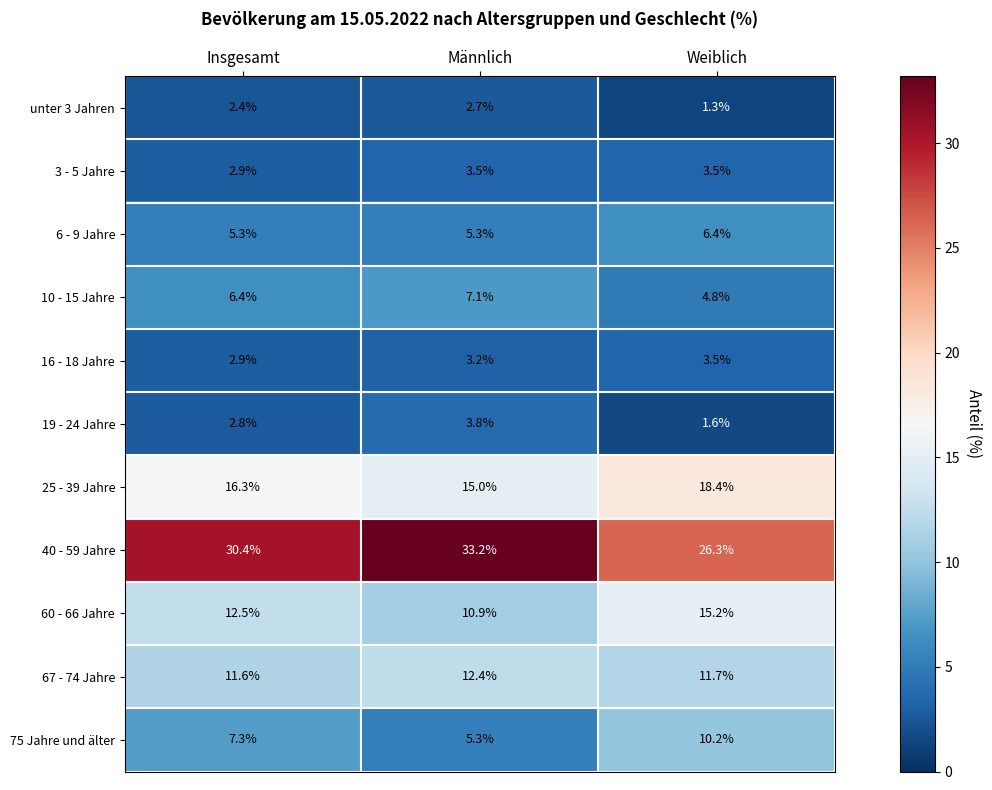

Read the 16 - 18 Jahre value at Männlich.

3.2